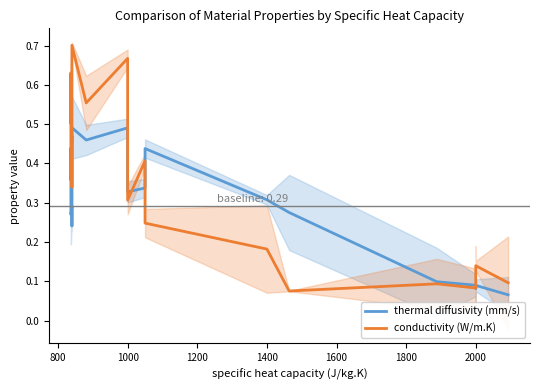

How many lines are shown in the chart?

2